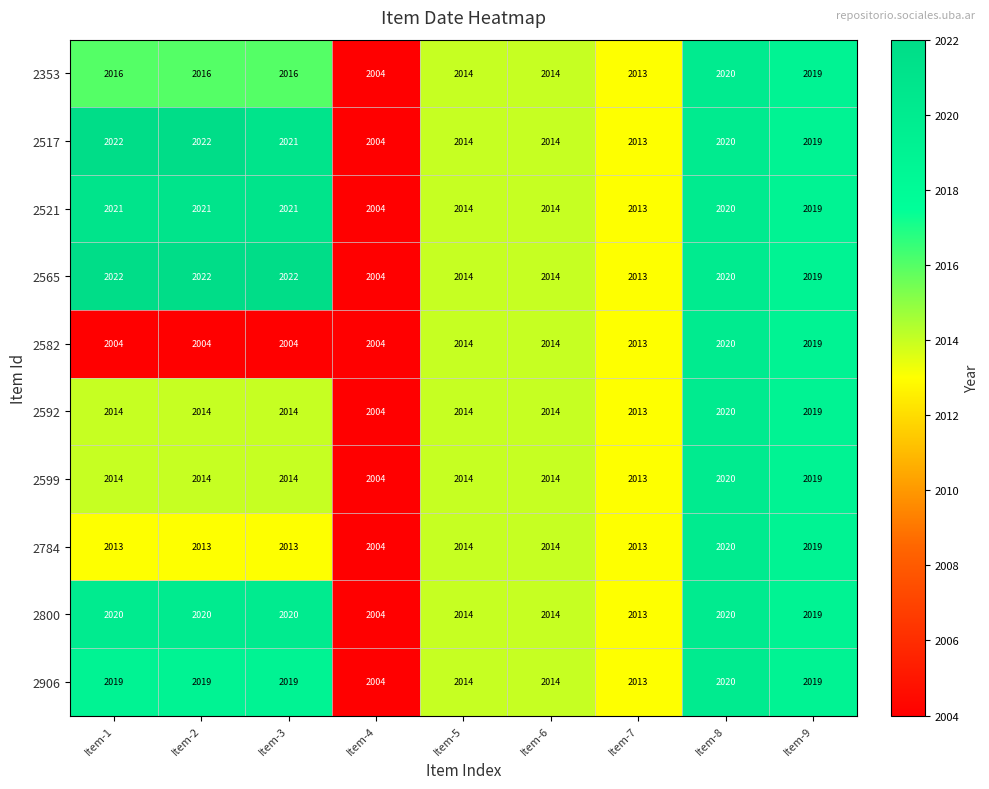

What is the total value across all series at Item-6?

20140